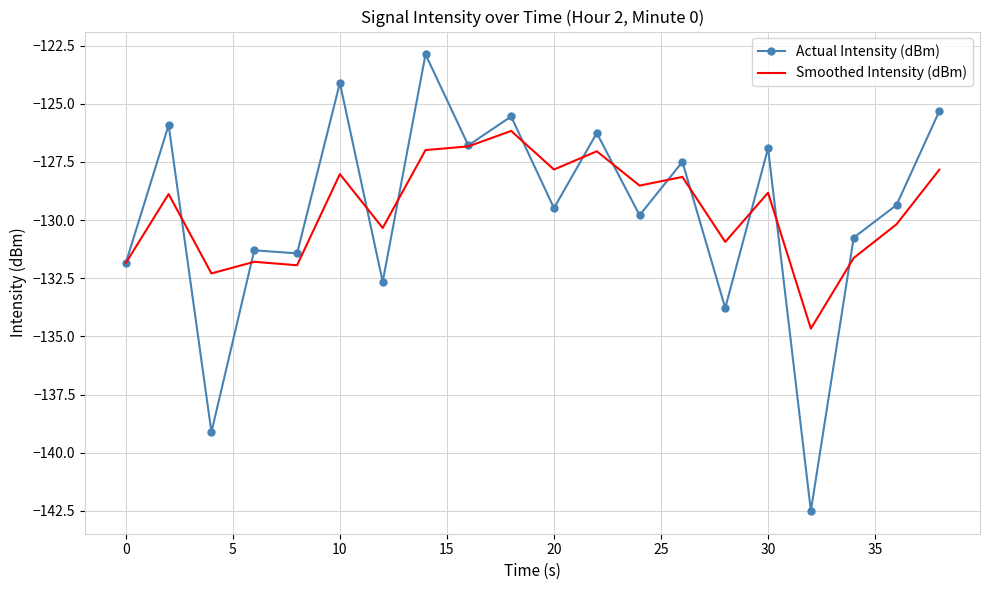

What is the minimum value shown in the chart?

-142.5